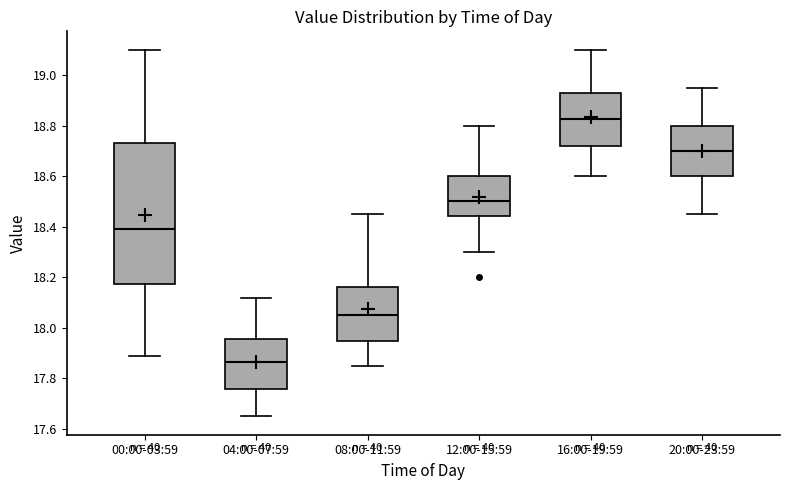

Reading left to right, read every box against the y-axis: the position of its median line, the range the box covers, and the ends of its whiskers. The values are not printed on the chart, so give them approximately, as read against the axis.

00:00-03:59: median 18.40, box 18.18 to 18.74, whiskers 17.90 to 19.10
04:00-07:59: median 17.86, box 17.76 to 17.96, whiskers 17.66 to 18.12
08:00-11:59: median 18.06, box 17.96 to 18.16, whiskers 17.86 to 18.46
12:00-15:59: median 18.50, box 18.44 to 18.60, whiskers 18.30 to 18.80
16:00-19:59: median 18.82, box 18.72 to 18.92, whiskers 18.60 to 19.10
20:00-23:59: median 18.70, box 18.60 to 18.80, whiskers 18.46 to 18.96